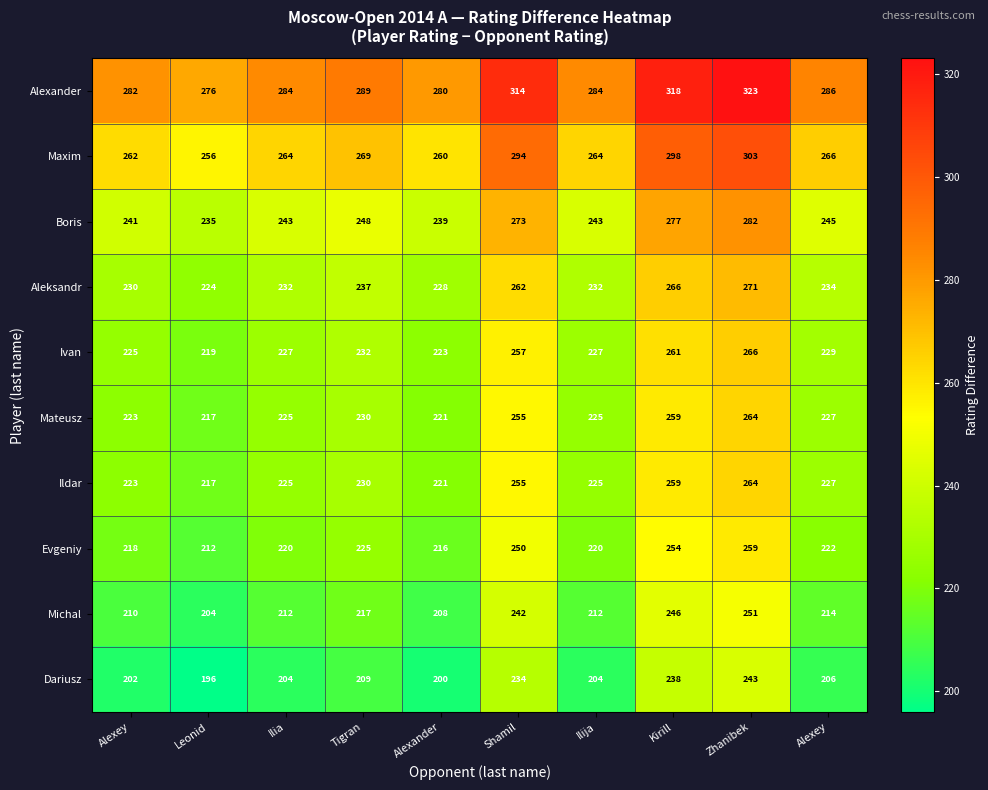

Reading left to right, transcribe all the data shown in this chart.

Alexander: Alexey=282	Leonid=276	Ilia=284	Tigran=289	Alexander=280	Shamil=314	Ilija=284	Kirill=318	Zhanibek=323	Alexey=286
Maxim: Alexey=262	Leonid=256	Ilia=264	Tigran=269	Alexander=260	Shamil=294	Ilija=264	Kirill=298	Zhanibek=303	Alexey=266
Boris: Alexey=241	Leonid=235	Ilia=243	Tigran=248	Alexander=239	Shamil=273	Ilija=243	Kirill=277	Zhanibek=282	Alexey=245
Aleksandr: Alexey=230	Leonid=224	Ilia=232	Tigran=237	Alexander=228	Shamil=262	Ilija=232	Kirill=266	Zhanibek=271	Alexey=234
Ivan: Alexey=225	Leonid=219	Ilia=227	Tigran=232	Alexander=223	Shamil=257	Ilija=227	Kirill=261	Zhanibek=266	Alexey=229
Mateusz: Alexey=223	Leonid=217	Ilia=225	Tigran=230	Alexander=221	Shamil=255	Ilija=225	Kirill=259	Zhanibek=264	Alexey=227
Ildar: Alexey=223	Leonid=217	Ilia=225	Tigran=230	Alexander=221	Shamil=255	Ilija=225	Kirill=259	Zhanibek=264	Alexey=227
Evgeniy: Alexey=218	Leonid=212	Ilia=220	Tigran=225	Alexander=216	Shamil=250	Ilija=220	Kirill=254	Zhanibek=259	Alexey=222
Michal: Alexey=210	Leonid=204	Ilia=212	Tigran=217	Alexander=208	Shamil=242	Ilija=212	Kirill=246	Zhanibek=251	Alexey=214
Dariusz: Alexey=202	Leonid=196	Ilia=204	Tigran=209	Alexander=200	Shamil=234	Ilija=204	Kirill=238	Zhanibek=243	Alexey=206